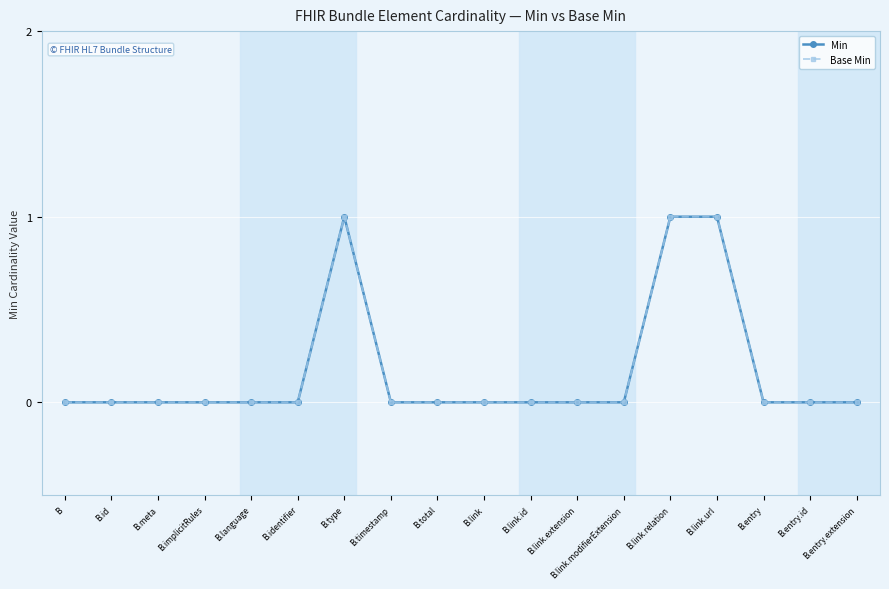

What is the label of the 4th point from the left?

B.implicitRules